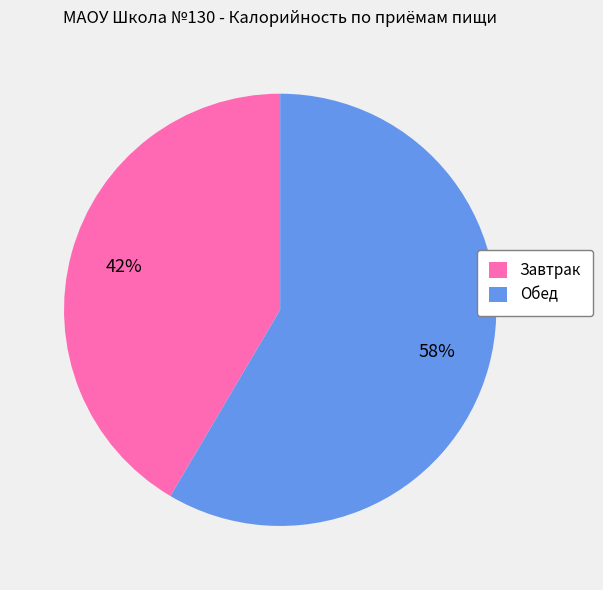

Does Обед account for over 50% of the chart?

Yes